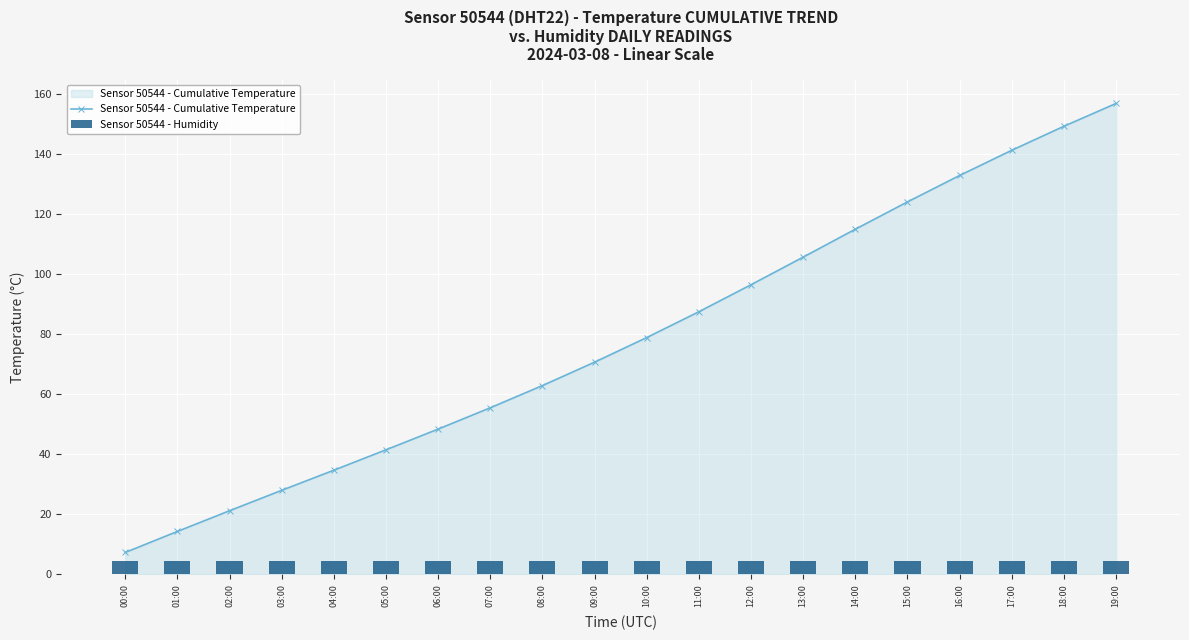

What is the total value across all series at 02:00?

25.7